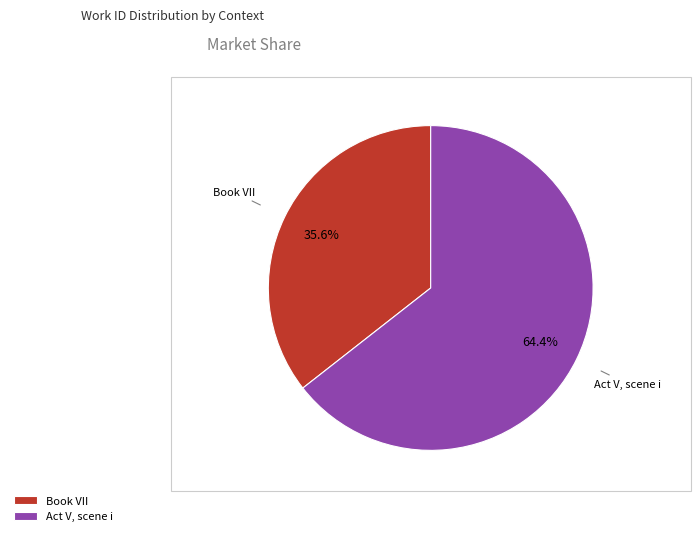

True or false: Act V, scene i accounts for 50% of the total.

False